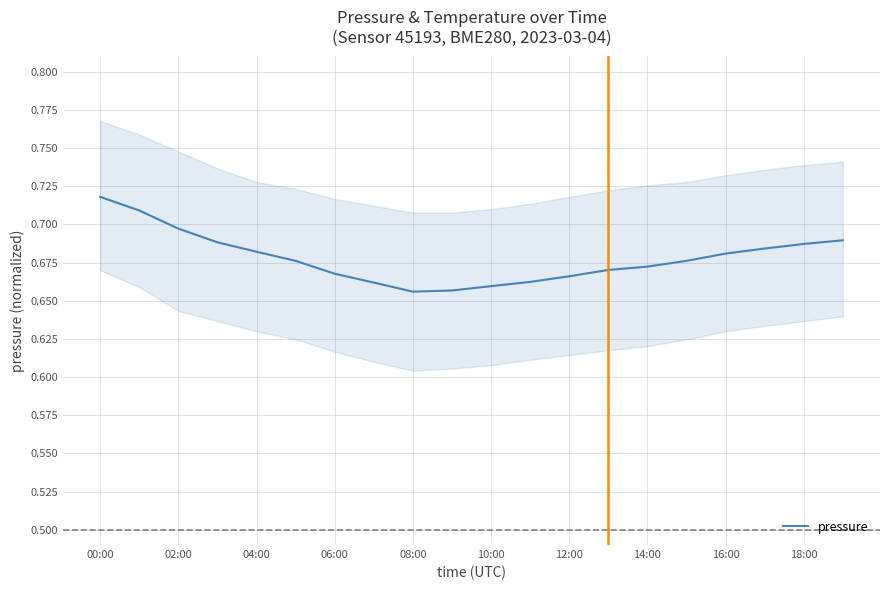

What is the smallest value displayed?

0.7